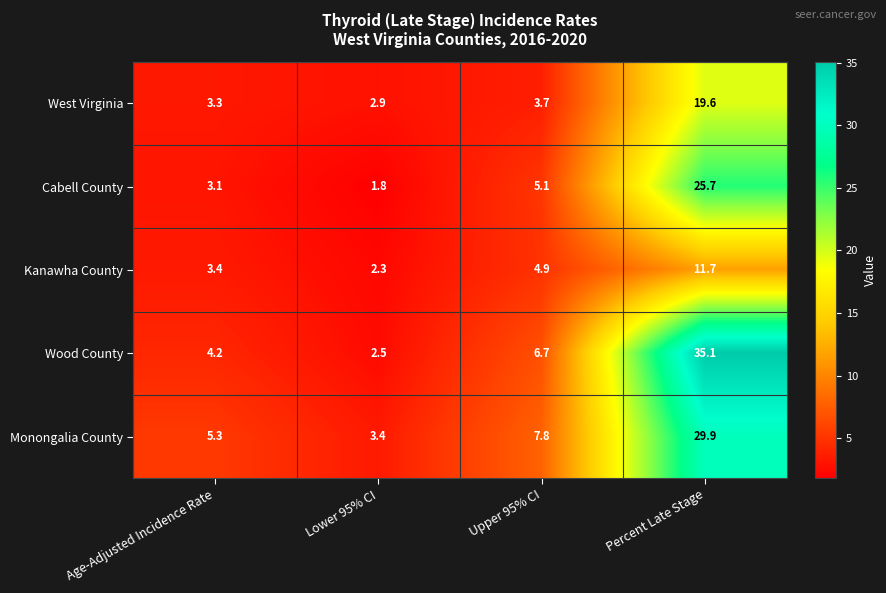

What is the lowest value of the Wood County series?

2.5